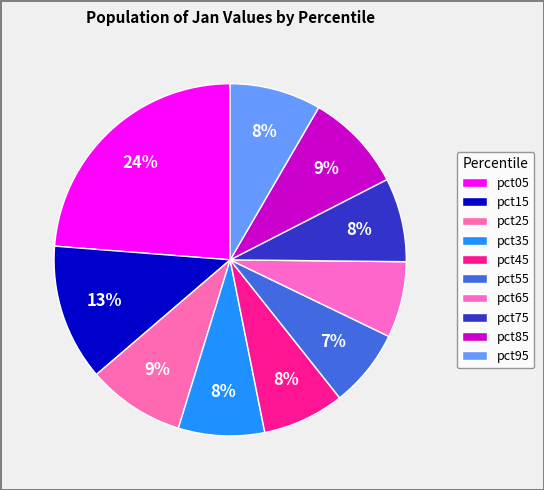

What is the smallest slice in the pie chart?

pct65